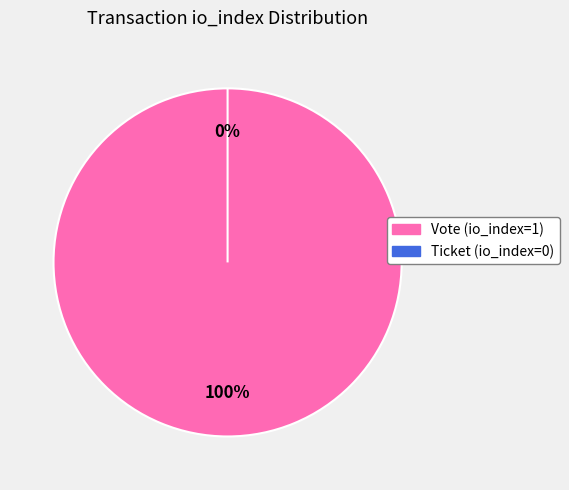

How many segments does this pie chart have?

2